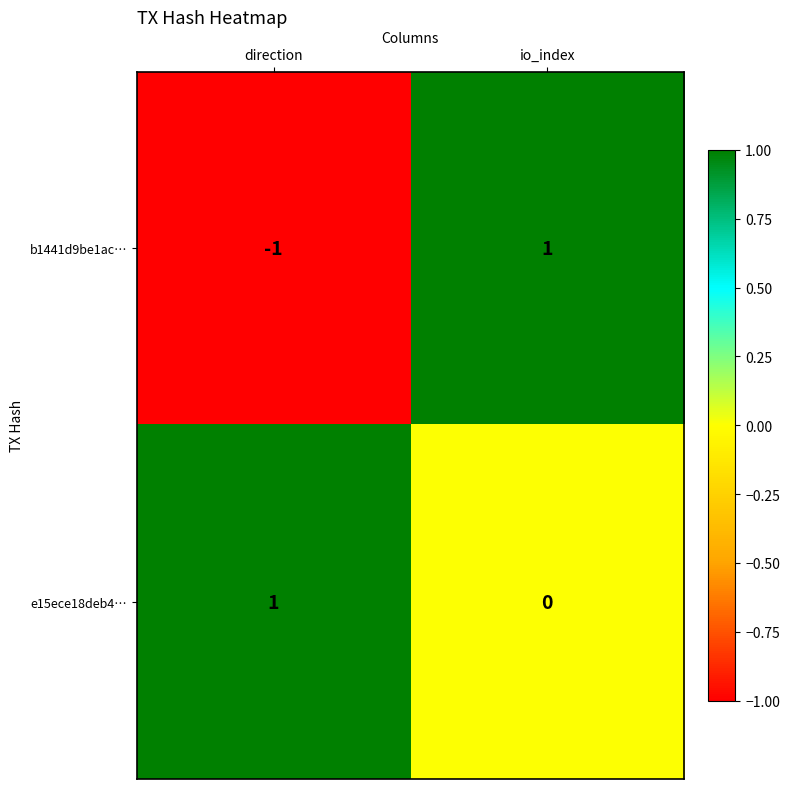

How many data points in b1441d9be1ac… are less than 1?

1